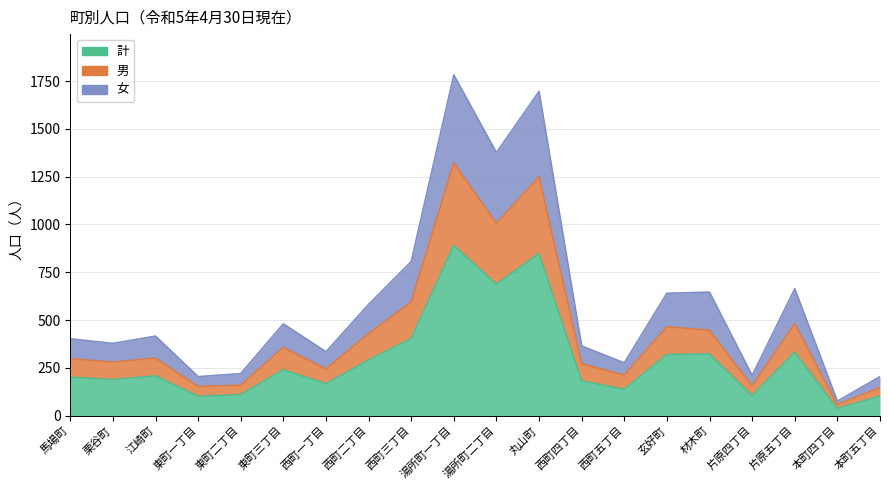

Between 片原五丁目 and 本町四丁目, which is larger?

片原五丁目